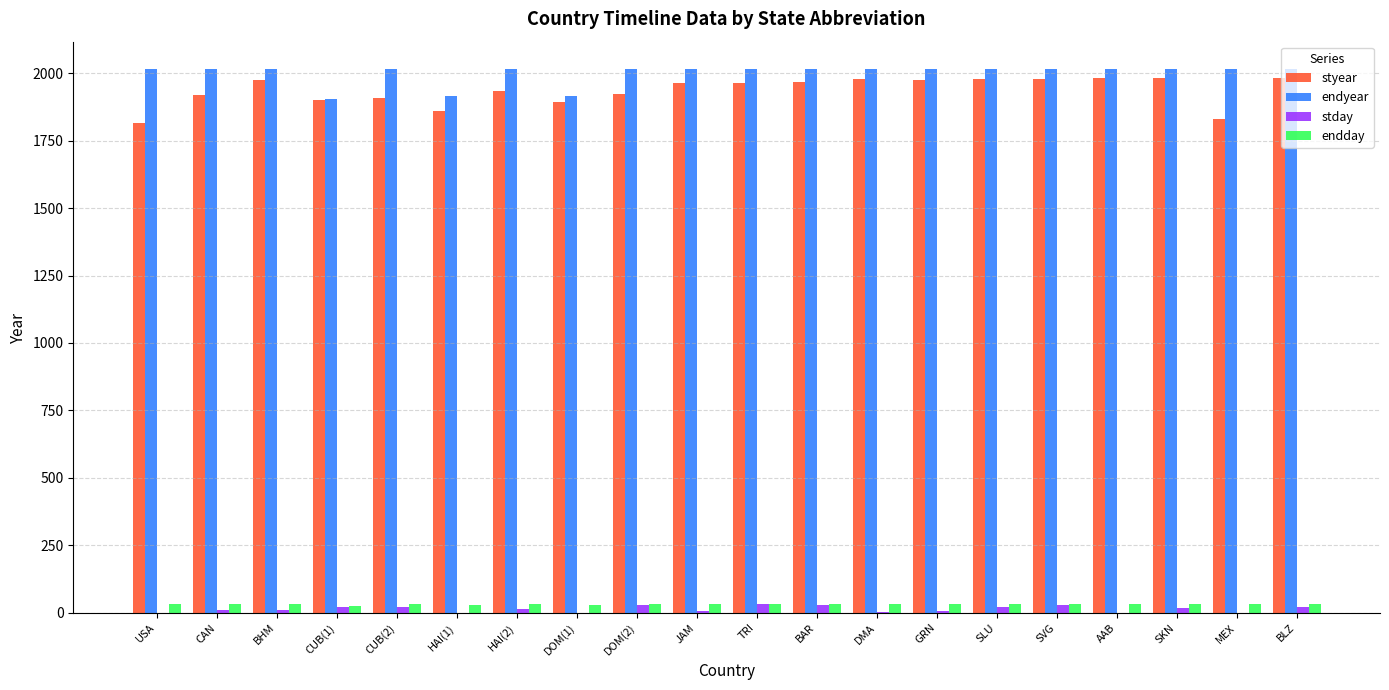

Between CAN and GRN, which series saw the biggest shift?

styear